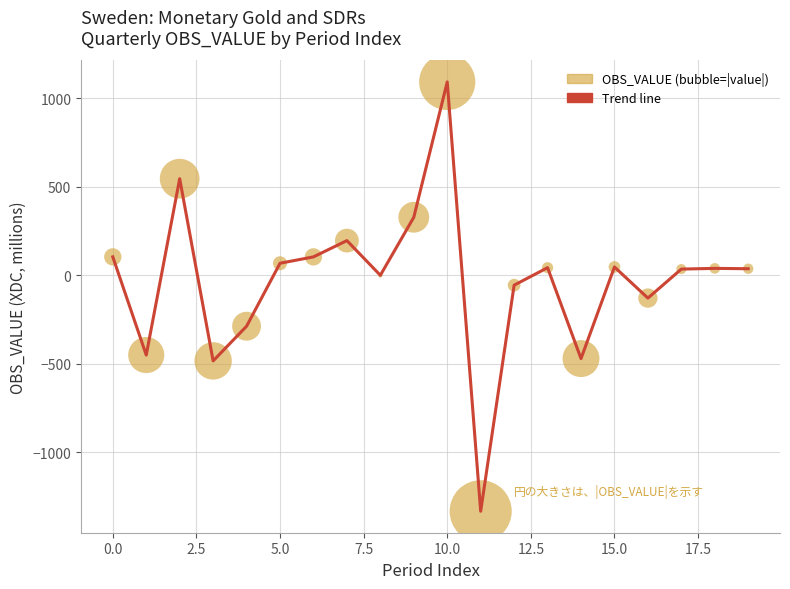

What is the range of Y values (max minus min)?

2427